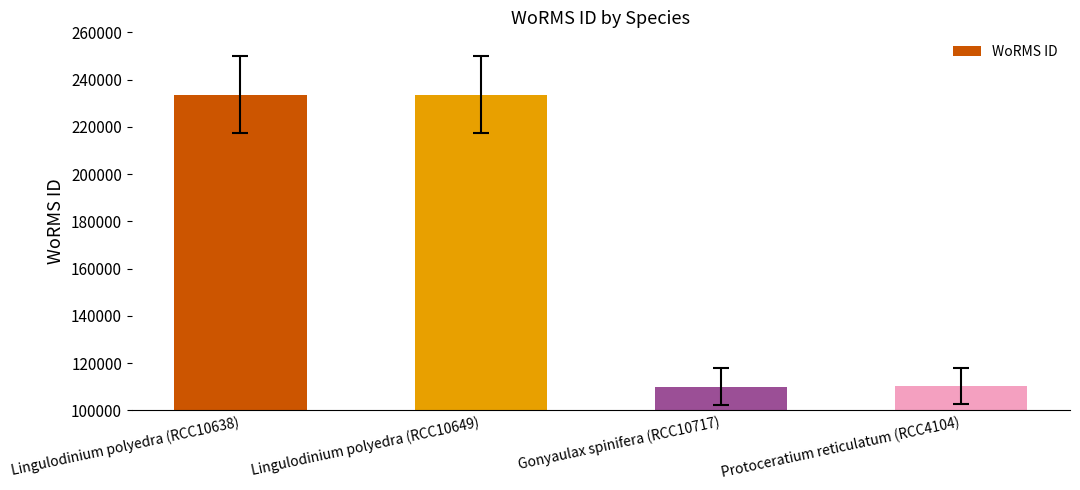

What is the ratio of the value at Lingulodinium polyedra (RCC10649) to the value at Gonyaulax spinifera (RCC10717)?

2.1